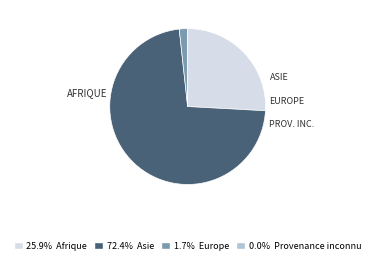

Does any single category account for the majority?

Yes